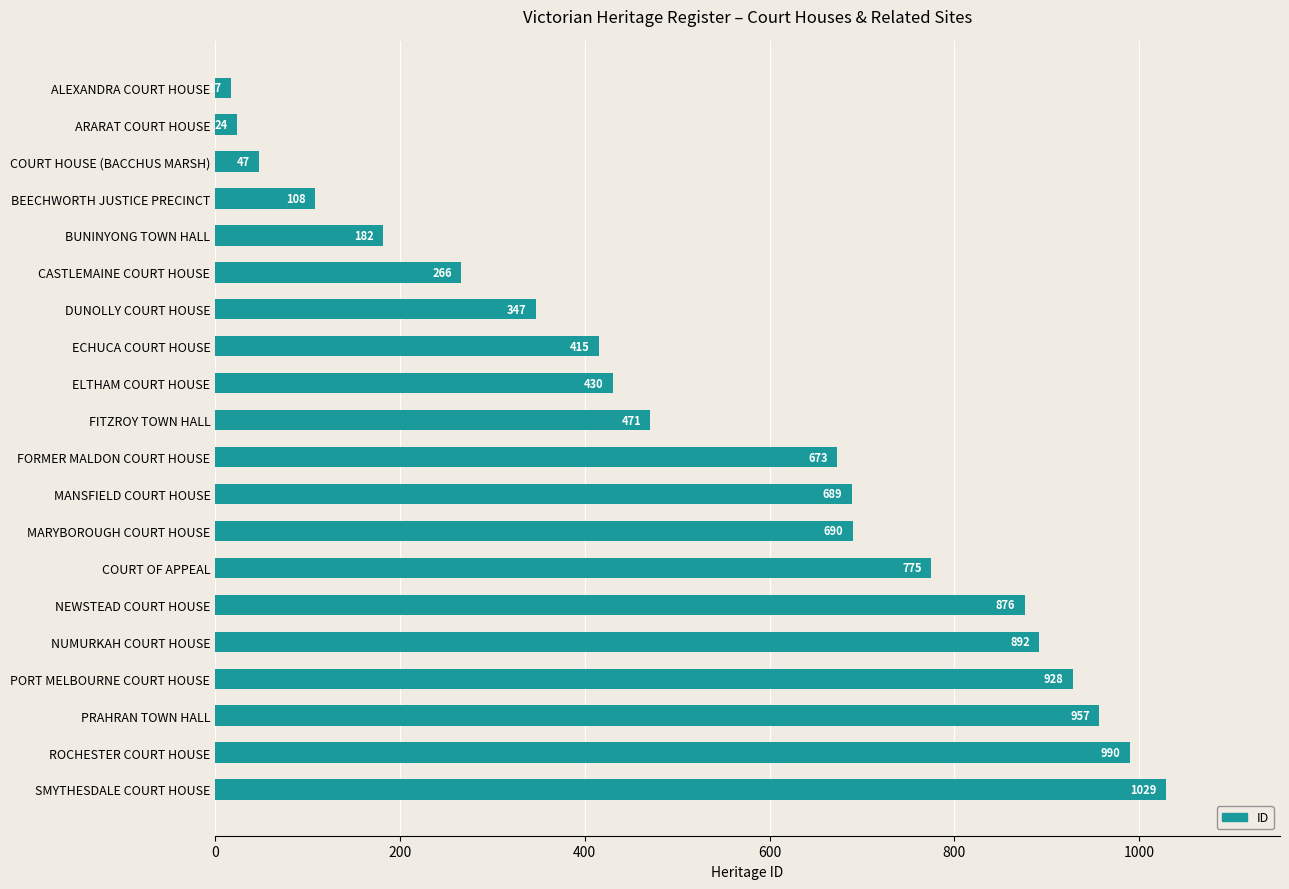

At which category does the chart reach its peak across all series?

SMYTHESDALE COURT HOUSE